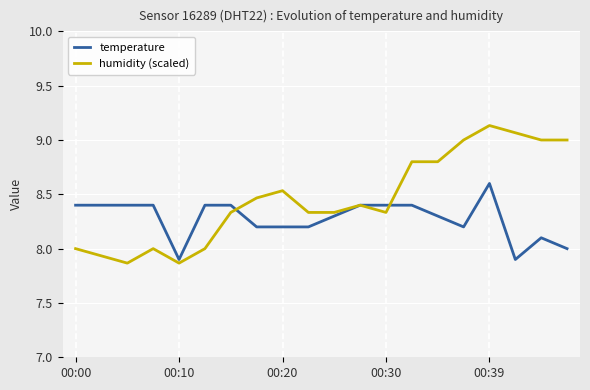

What is the maximum value for temperature?

8.6